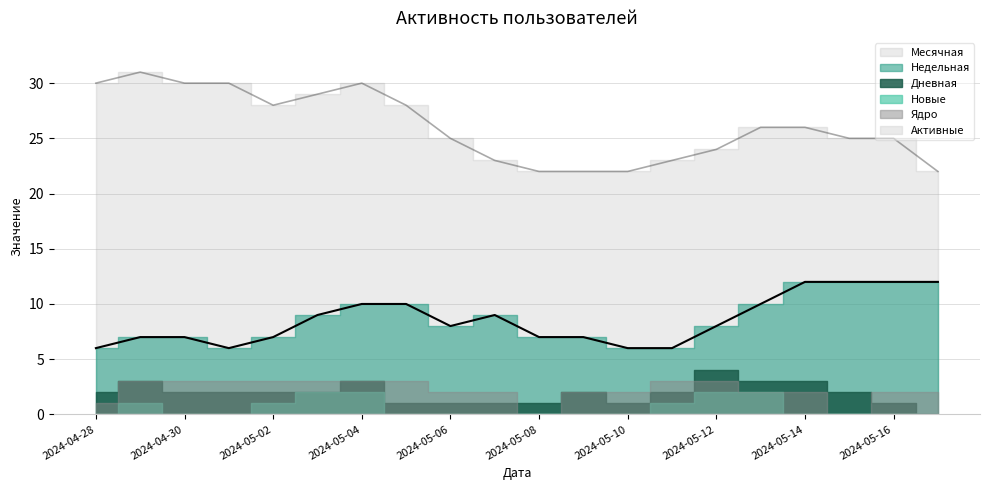

Which category has the lowest value in the Новые series?

2024-05-17